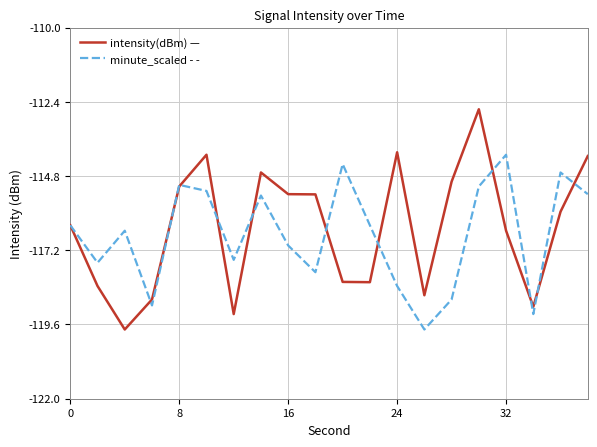

At how many categories does at least one series exceed -117?

15